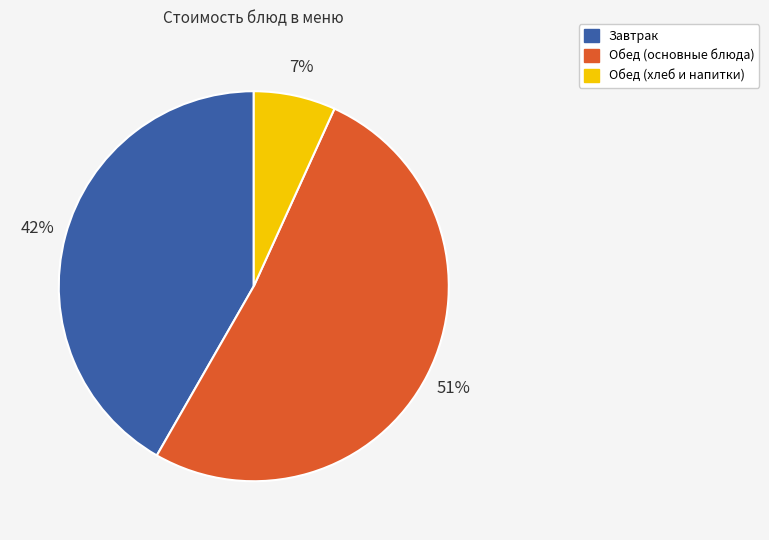

Is the sum of Завтрак and Обед (основные блюда) greater than half?

Yes